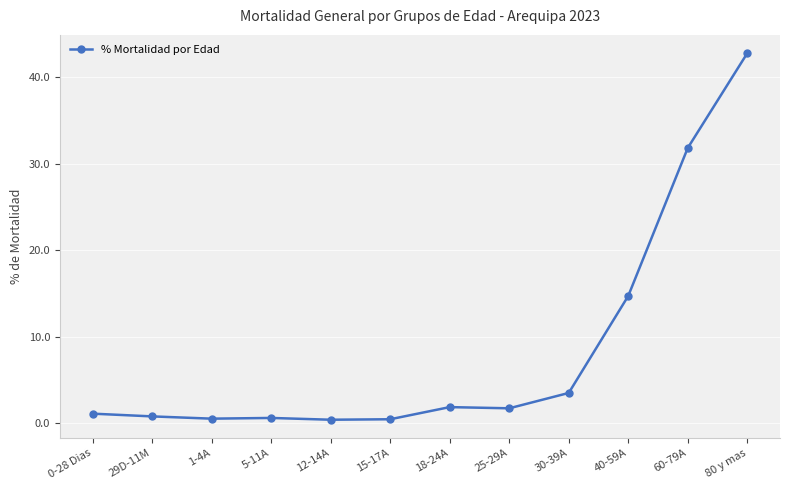

What is the difference between the values at 30-39A and 60-79A?

28.3